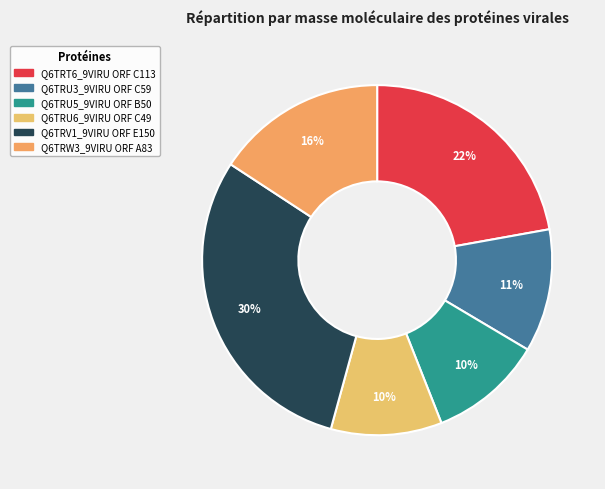

True or false: Q6TRU3_9VIRU ORF C59 accounts for 11% of the total.

True